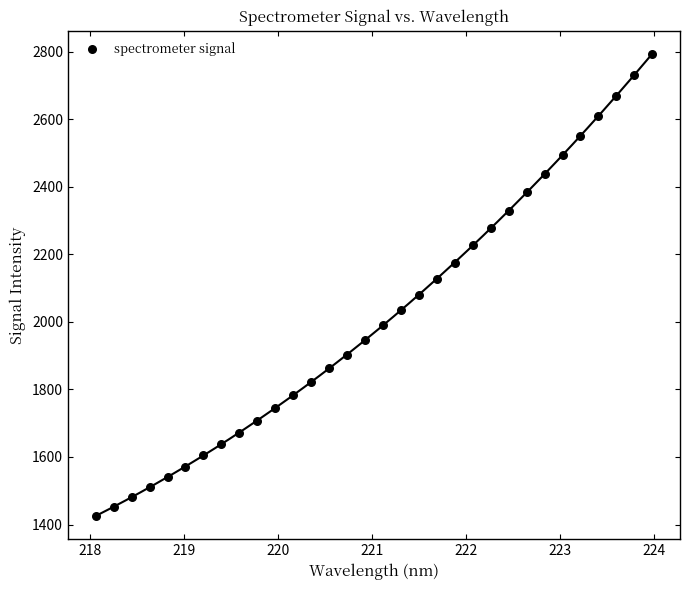

What is the range of X values (max minus min)?

5.9